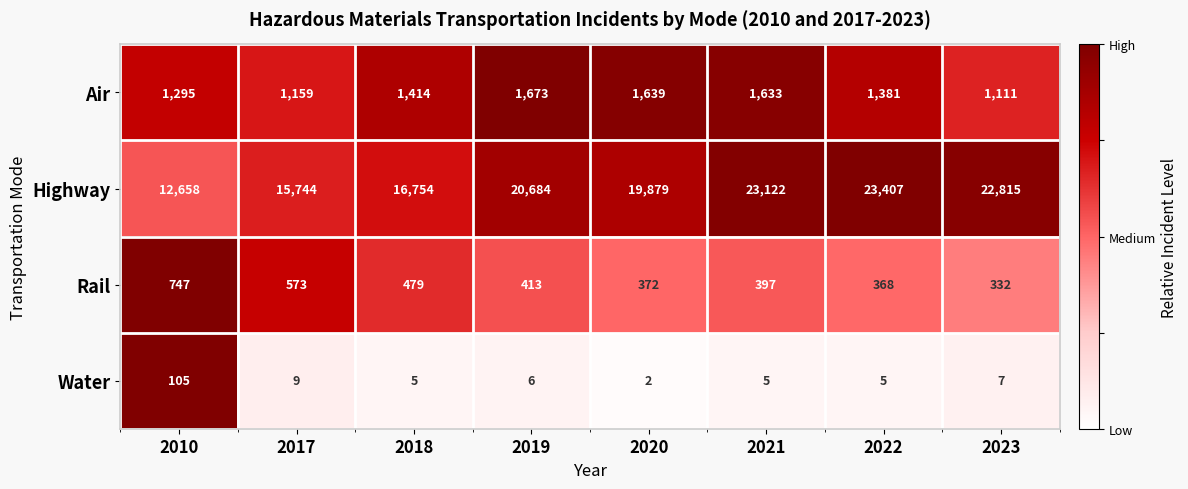

Which series has the largest total across all categories?

Highway